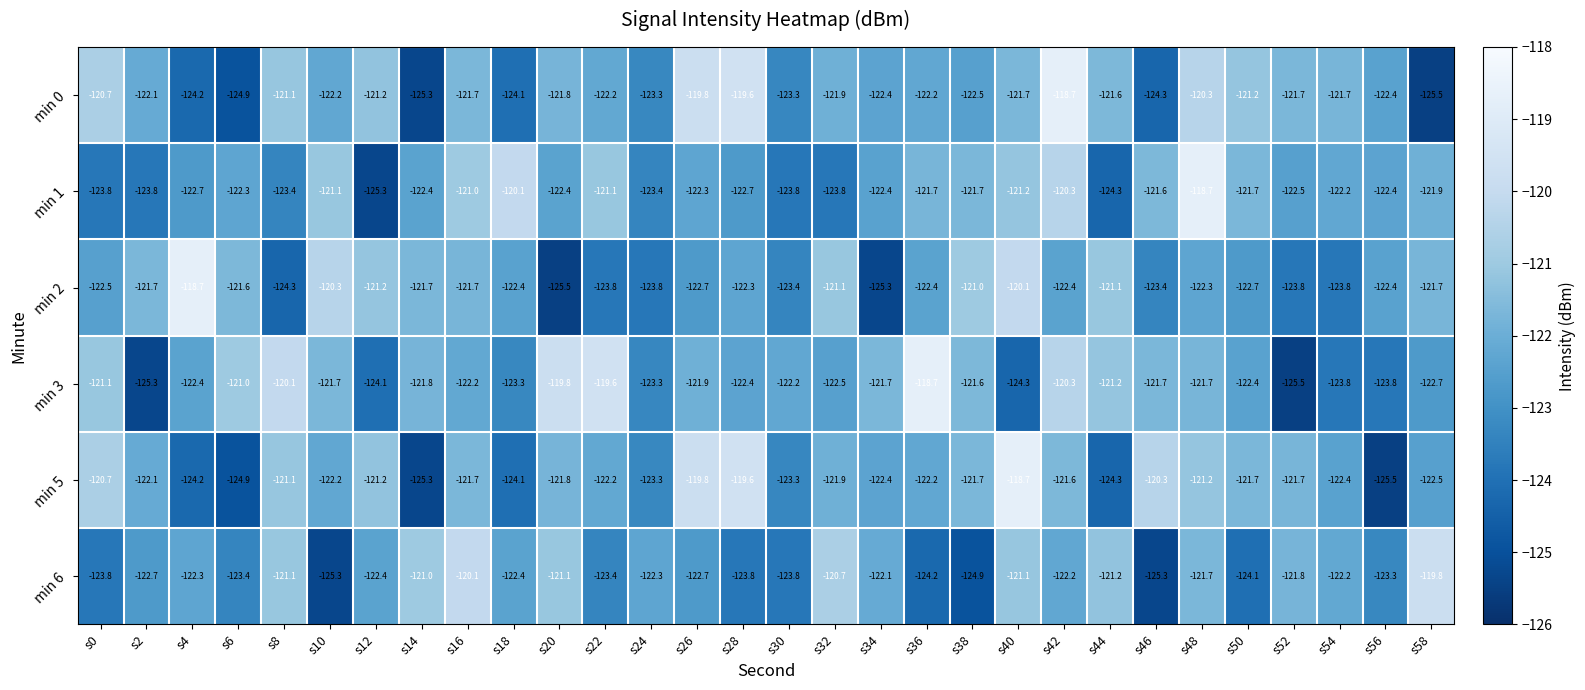

Is it true that min 6 equals -122.3 at s24?

True